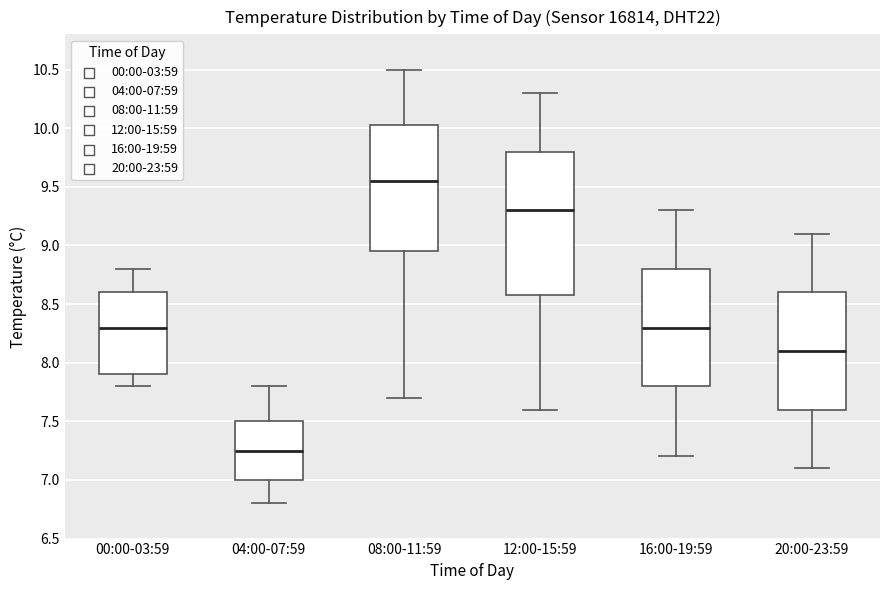

Reading left to right, transcribe this box plot: for each box, give where its median line is, the range the box spans, and where its two whiskers end, as read against the y-axis. The values are not printed on the chart, so give them approximately, as read against the axis.

00:00-03:59: median 8.30, box 7.90 to 8.60, whiskers 7.80 to 8.80
04:00-07:59: median 7.25, box 7.00 to 7.50, whiskers 6.80 to 7.80
08:00-11:59: median 9.55, box 8.95 to 10.05, whiskers 7.70 to 10.50
12:00-15:59: median 9.30, box 8.60 to 9.80, whiskers 7.60 to 10.30
16:00-19:59: median 8.30, box 7.80 to 8.80, whiskers 7.20 to 9.30
20:00-23:59: median 8.10, box 7.60 to 8.60, whiskers 7.10 to 9.10